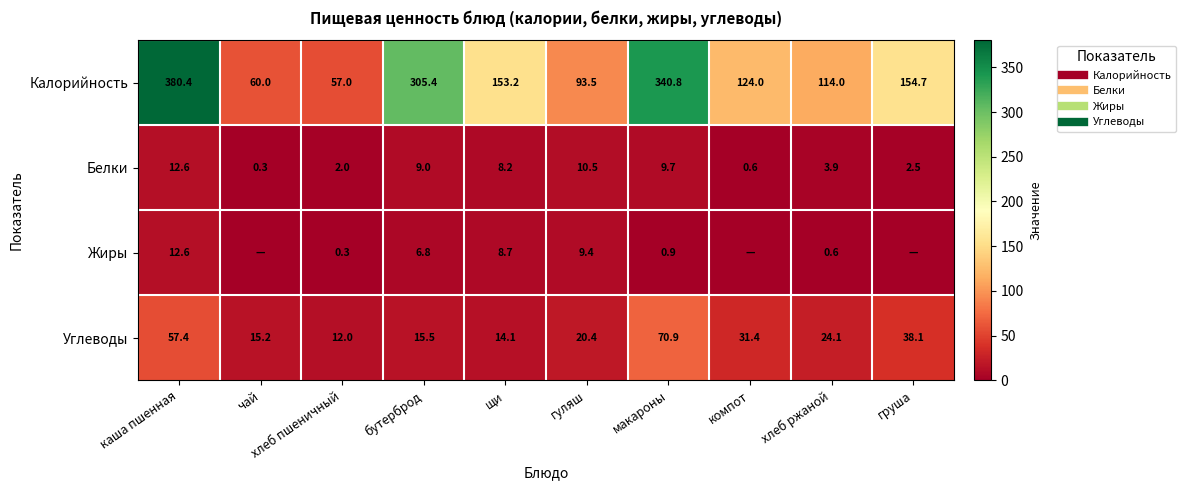

How many categories are shown in the chart?

10